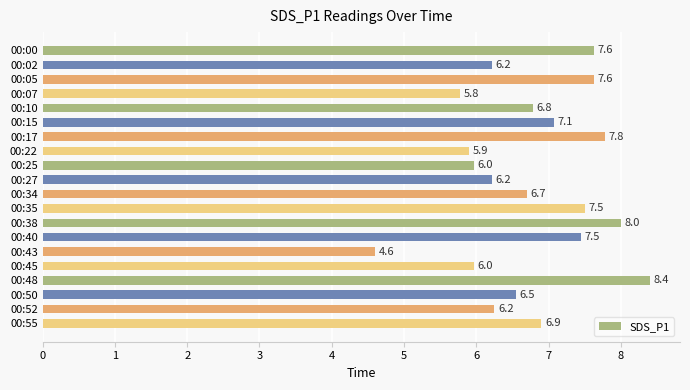

Between 00:15 and 00:22, which is larger?

00:15